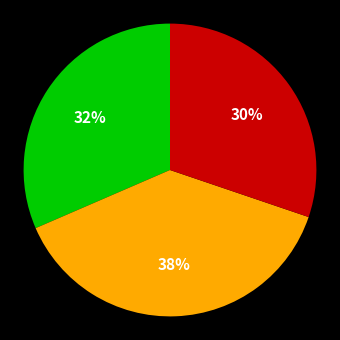

To the nearest percent, what is the difference between the largest and smallest slice percentages?

8%